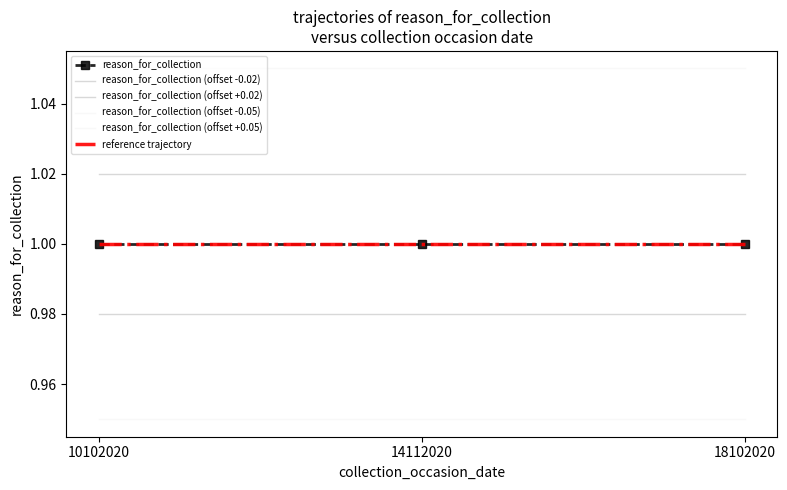

Which has a higher value, 14112020 or 10102020?

14112020